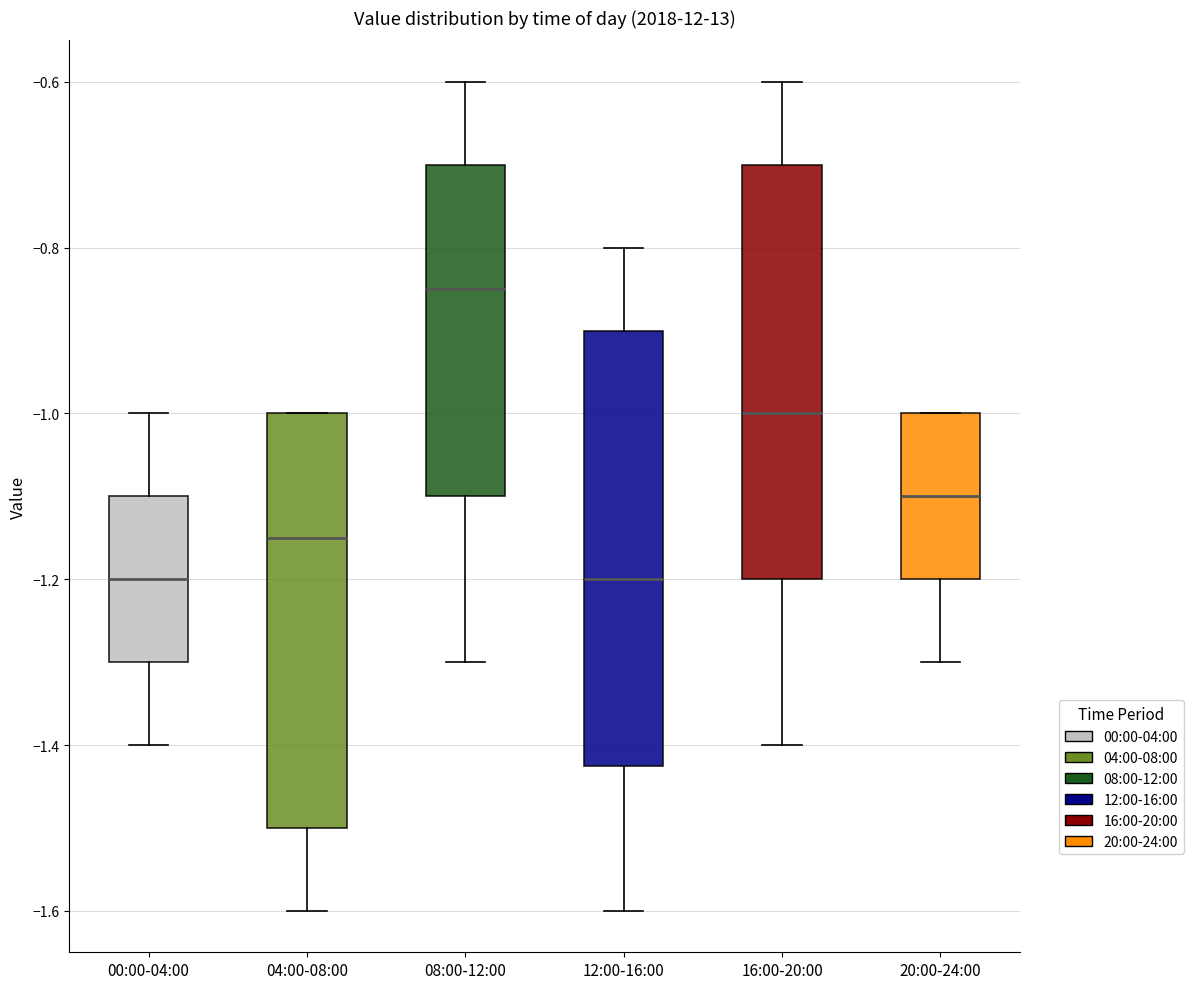

Reading left to right, read every box against the y-axis: the position of its median line, the range the box covers, and the ends of its whiskers. The values are not printed on the chart, so give them approximately, as read against the axis.

00:00-04:00: median -1.20, box -1.30 to -1.10, whiskers -1.40 to -1.00
04:00-08:00: median -1.14, box -1.50 to -1.00, whiskers -1.60 to -1.00
08:00-12:00: median -0.84, box -1.10 to -0.70, whiskers -1.30 to -0.60
12:00-16:00: median -1.20, box -1.42 to -0.90, whiskers -1.60 to -0.80
16:00-20:00: median -1.00, box -1.20 to -0.70, whiskers -1.40 to -0.60
20:00-24:00: median -1.10, box -1.20 to -1.00, whiskers -1.30 to -1.00